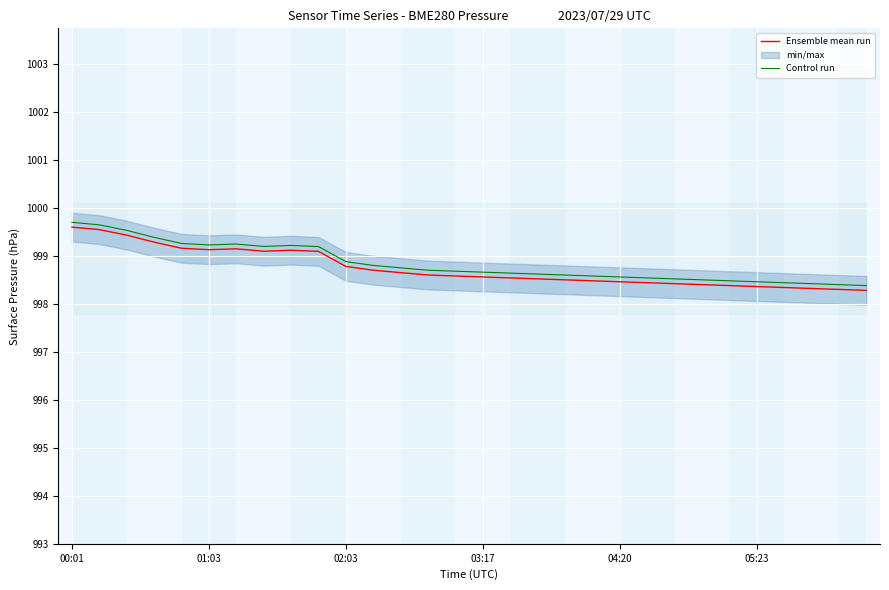

The value of Control run at 03:17 is 998.7. True or false?

True